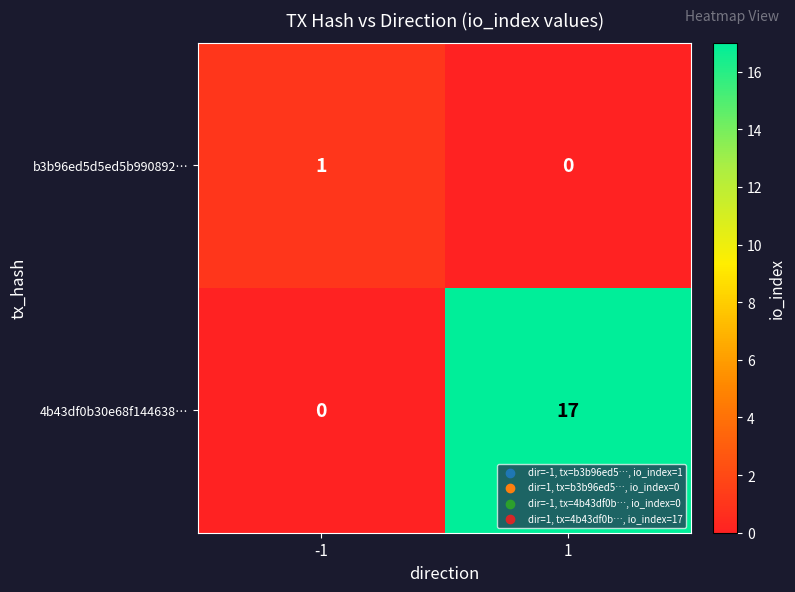

The 4b43df0b30e68f144638… series shows 0 at -1. True or false?

True